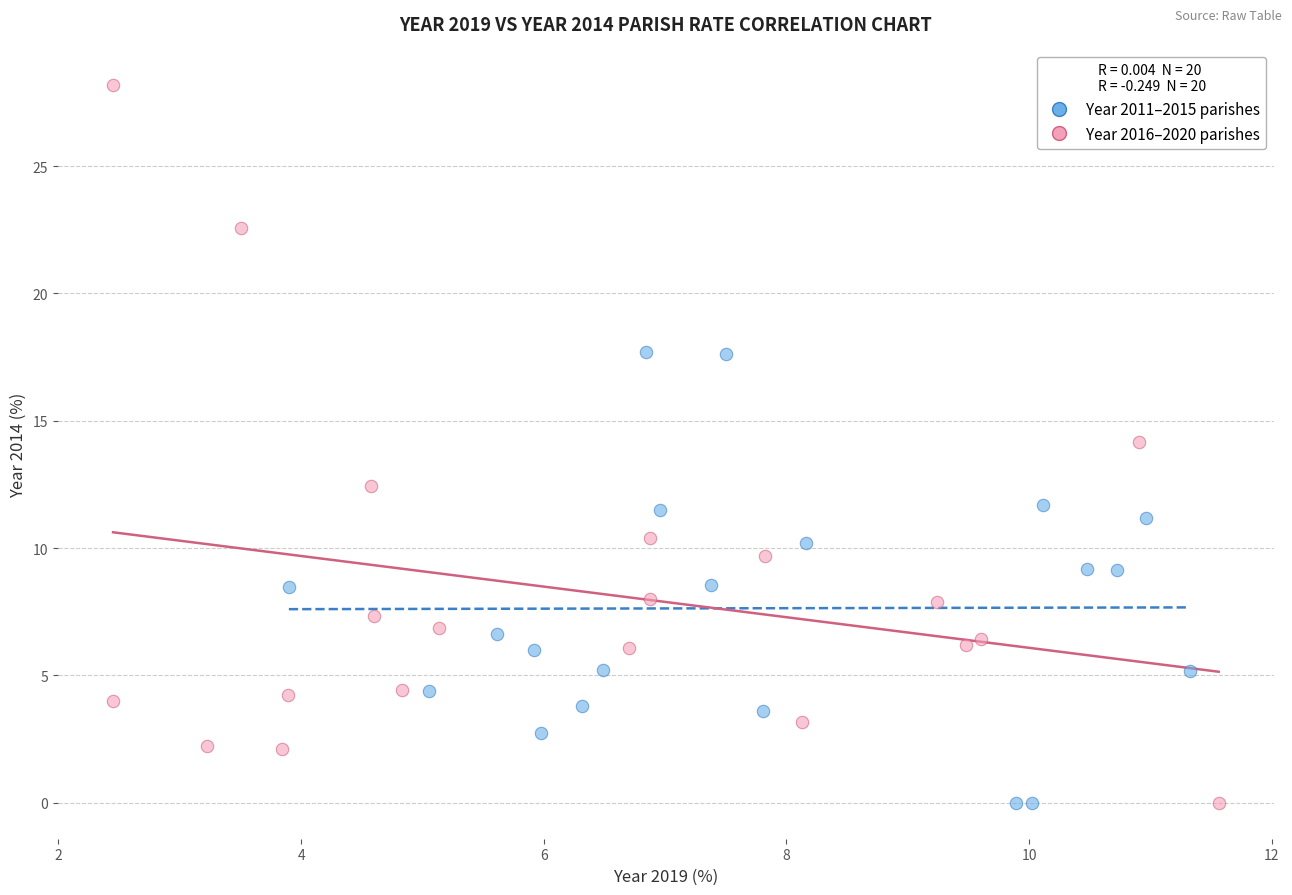

Which series reaches the maximum Y coordinate?

Year 2016–2020 parishes